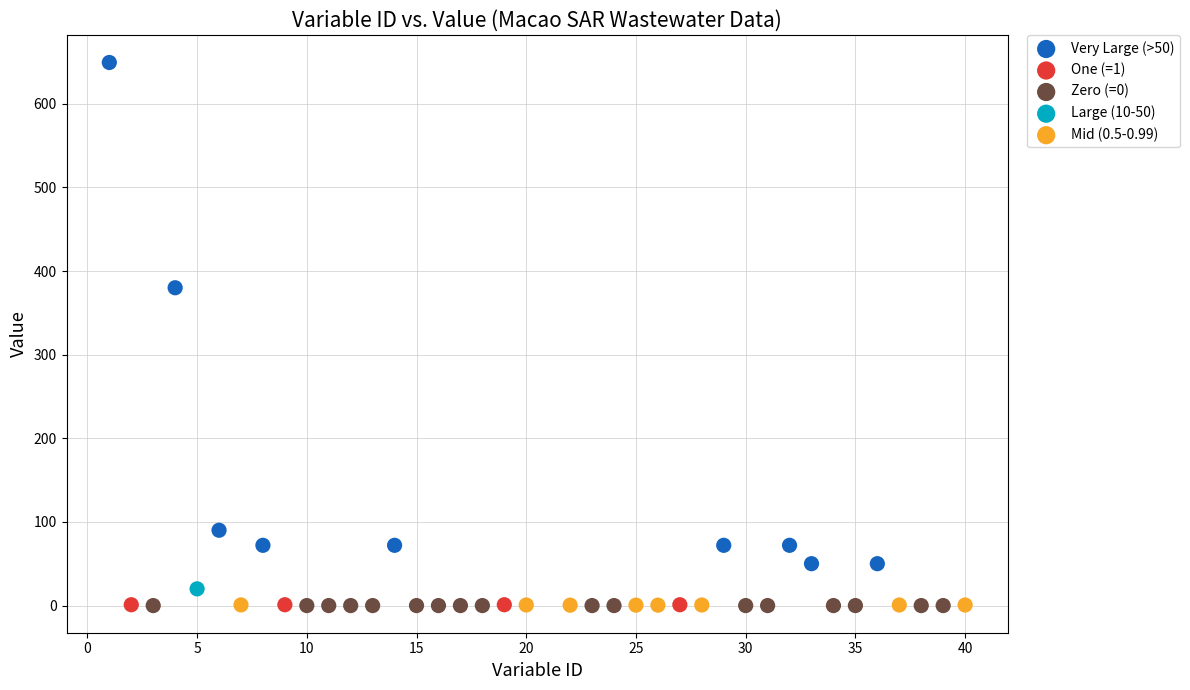

What are all the series names shown in the legend?

Very Large (>50), One (=1), Zero (=0), Large (10-50), Mid (0.5-0.99)